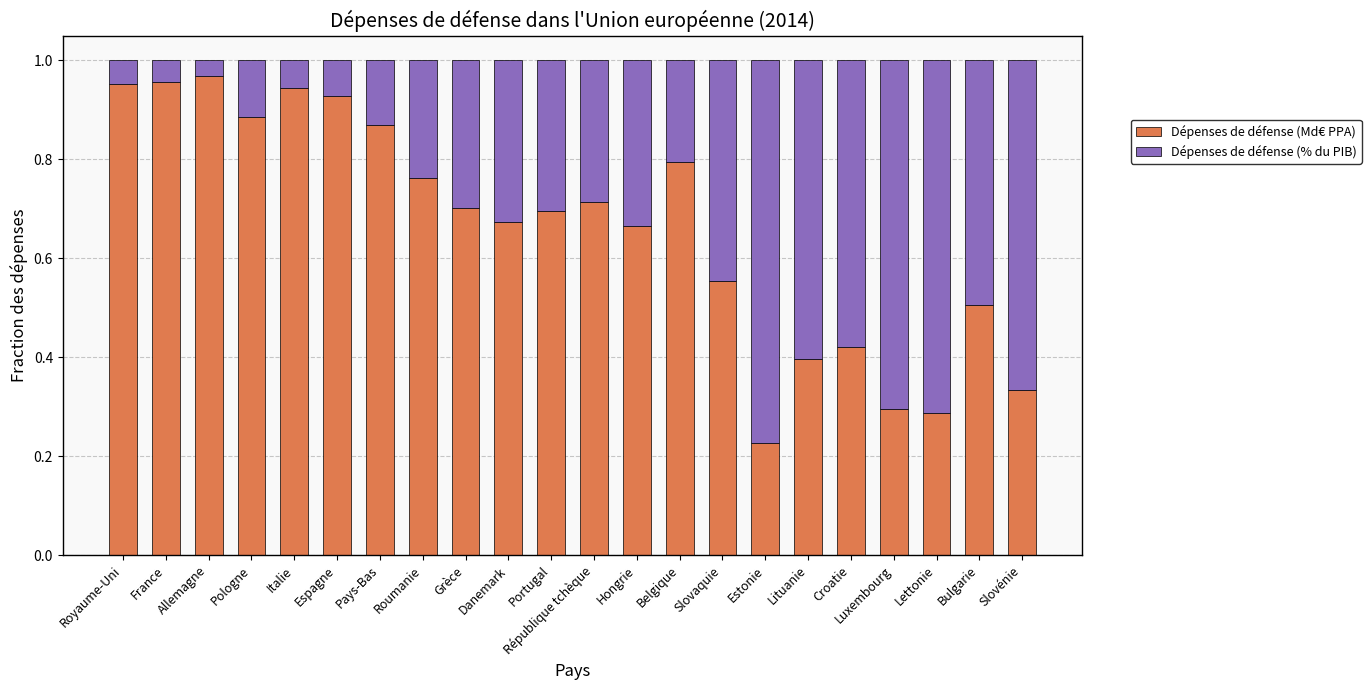

Where is Dépenses de défense (Md€ PPA) nearest to the value 0?

Estonie